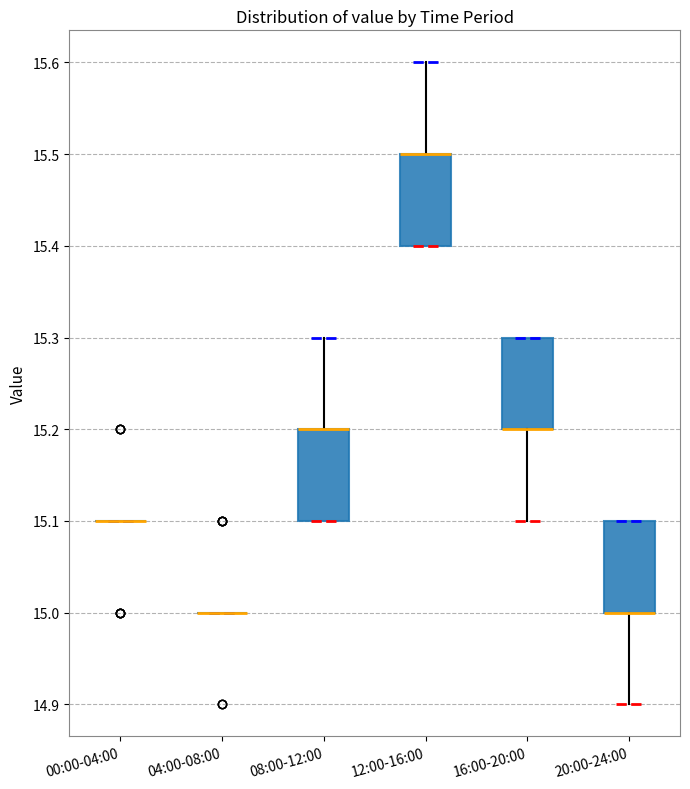

Reading left to right, read every box against the y-axis: the position of its median line, the range the box covers, and the ends of its whiskers. The values are not printed on the chart, so give them approximately, as read against the axis.

00:00-04:00: box collapsed to a line at 15.1, whiskers 15.1 to 15.1
04:00-08:00: box collapsed to a line at 15.0, whiskers 15.0 to 15.0
08:00-12:00: median 15.2 (drawn on the box's upper edge), box 15.1 to 15.2, whiskers 15.1 to 15.3
12:00-16:00: median 15.5 (drawn on the box's upper edge), box 15.4 to 15.5, whiskers 15.4 to 15.6
16:00-20:00: median 15.2 (drawn on the box's lower edge), box 15.2 to 15.3, whiskers 15.1 to 15.3
20:00-24:00: median 15.0 (drawn on the box's lower edge), box 15.0 to 15.1, whiskers 14.9 to 15.1